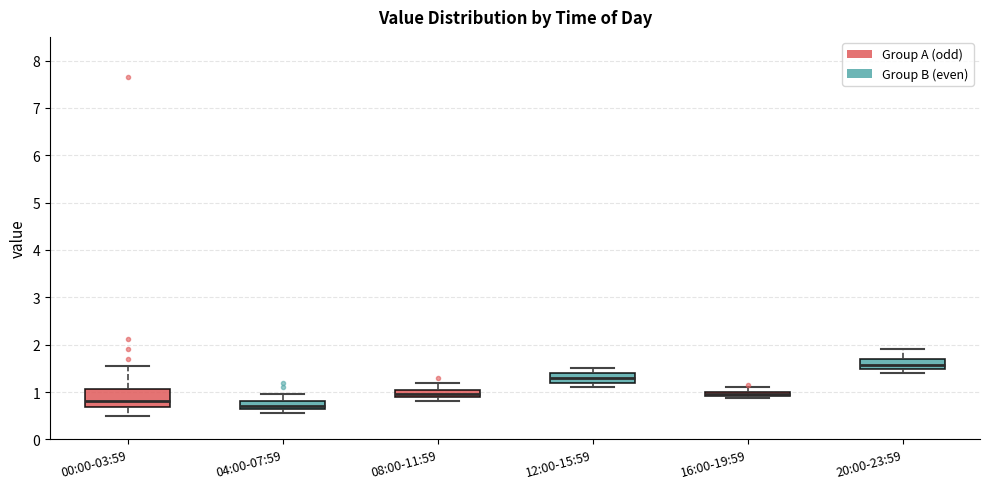

Where does the upper whisker of the box for 20:00-23:59 end on the y-axis? The values are not printed on the chart, so give them approximately, as read against the axis.

1.9